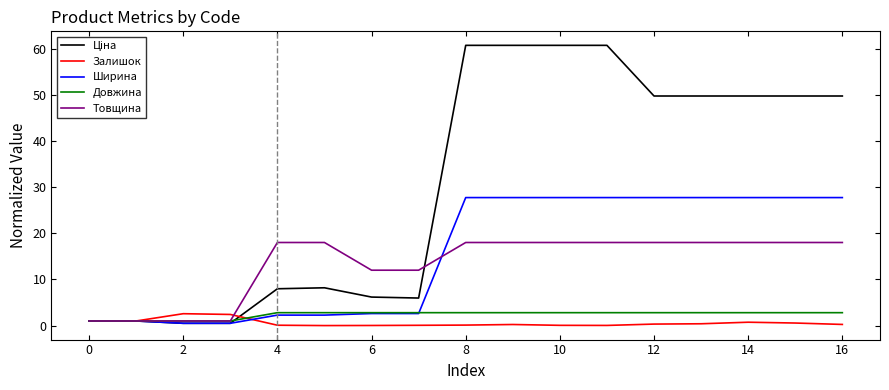

What is the greatest value displayed?

60.7